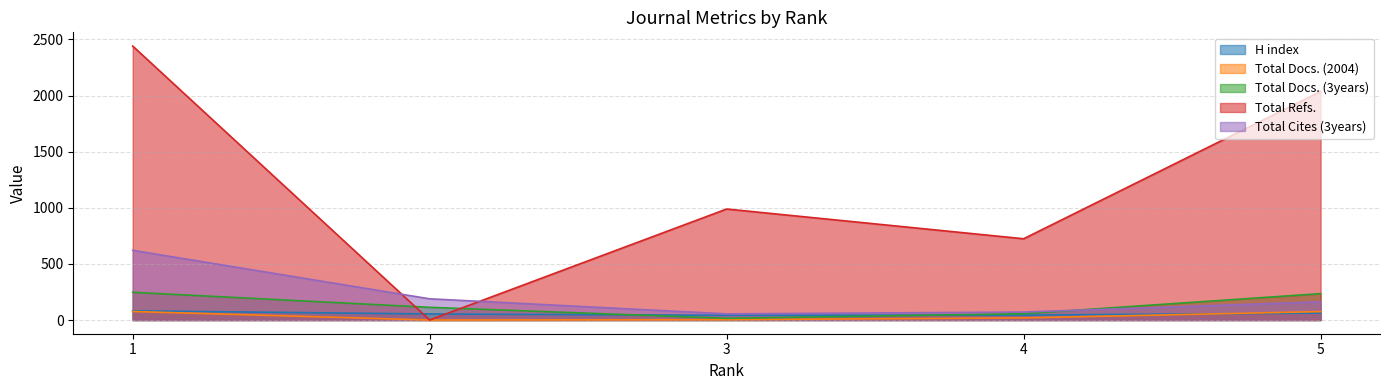

True or false: Total Docs. (2004) and Total Refs. cross at least once.

False